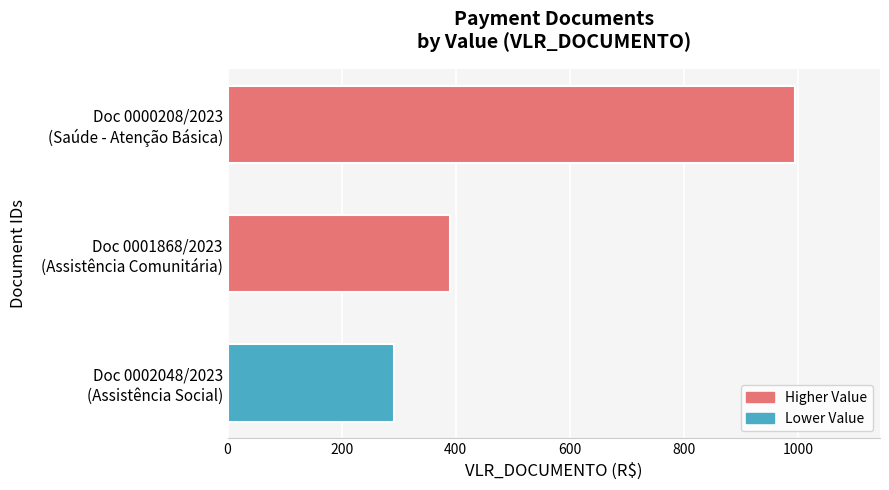

What is the smallest value displayed?

292.4